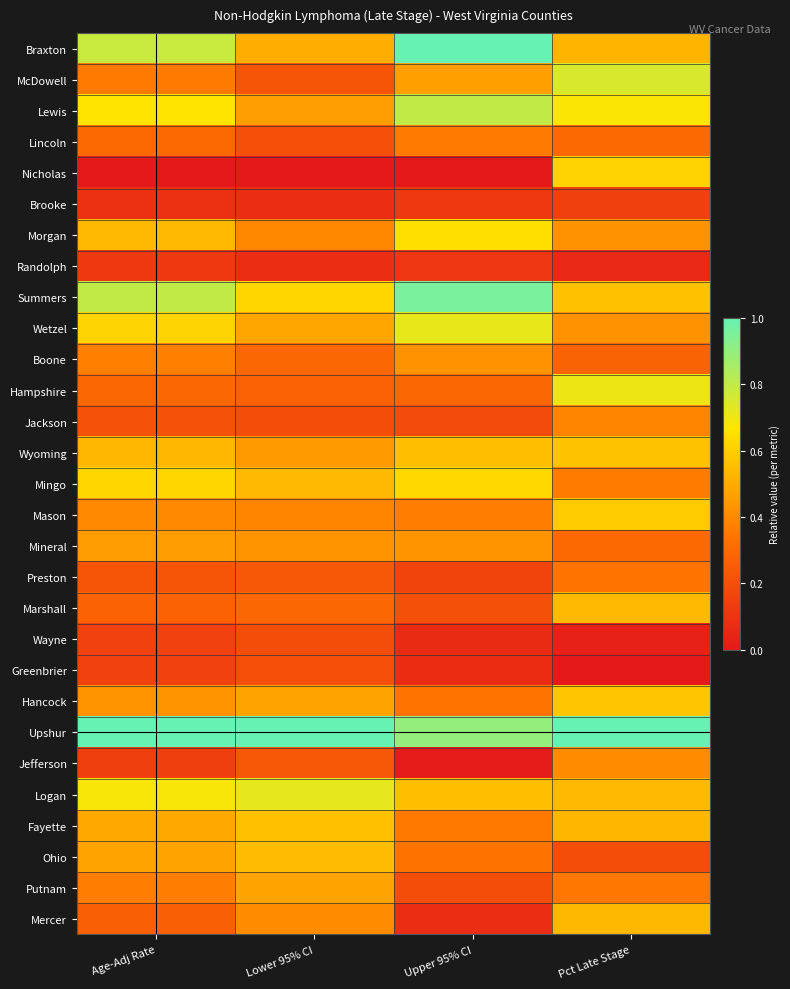

How many data points does each series have?

4